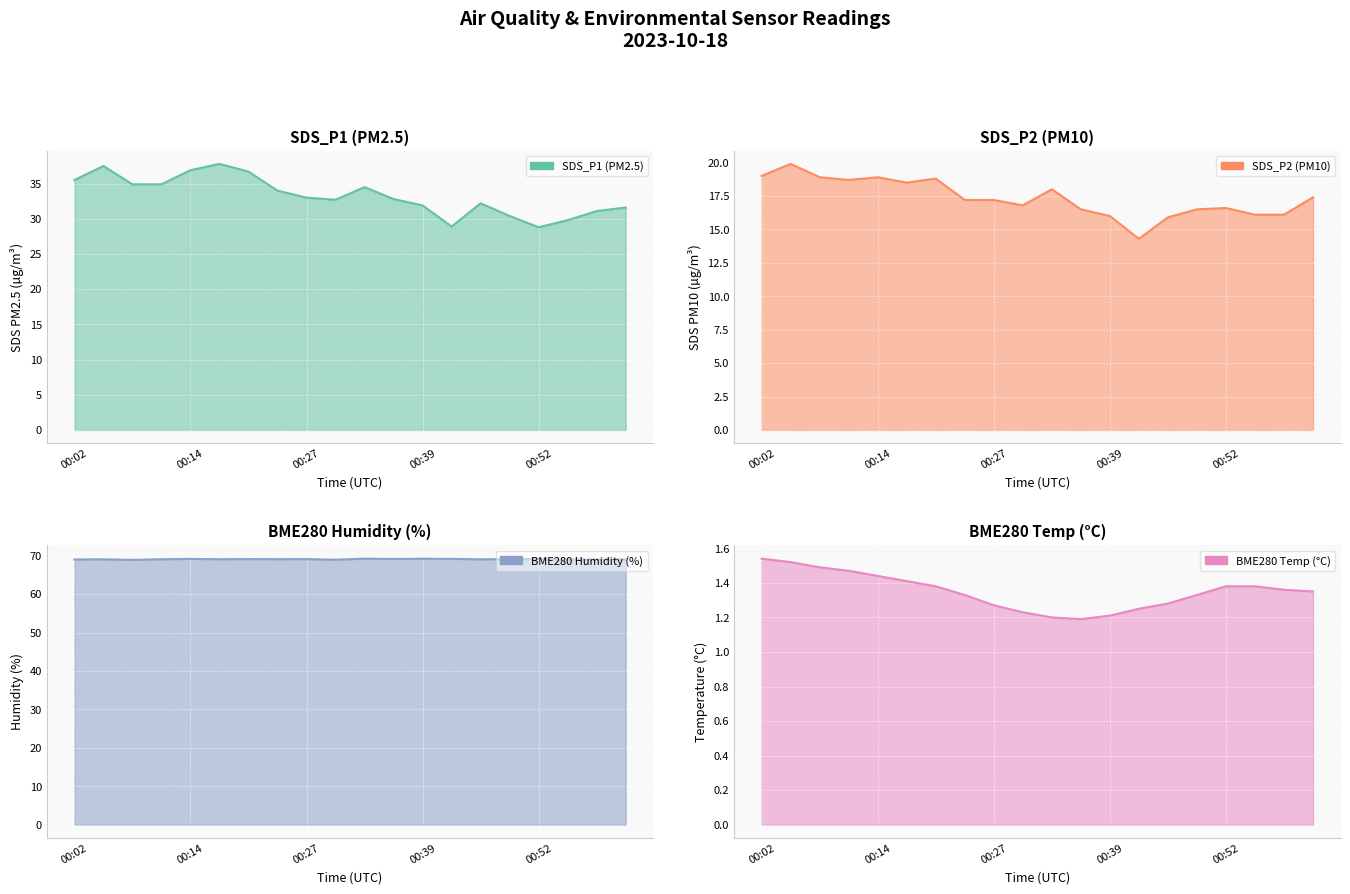

Rank the series at 00:02 from highest to lowest value.

BME280 Humidity (%) line, SDS_P1 (PM2.5) line, SDS_P2 (PM10) line, BME280 Temp (°C) line